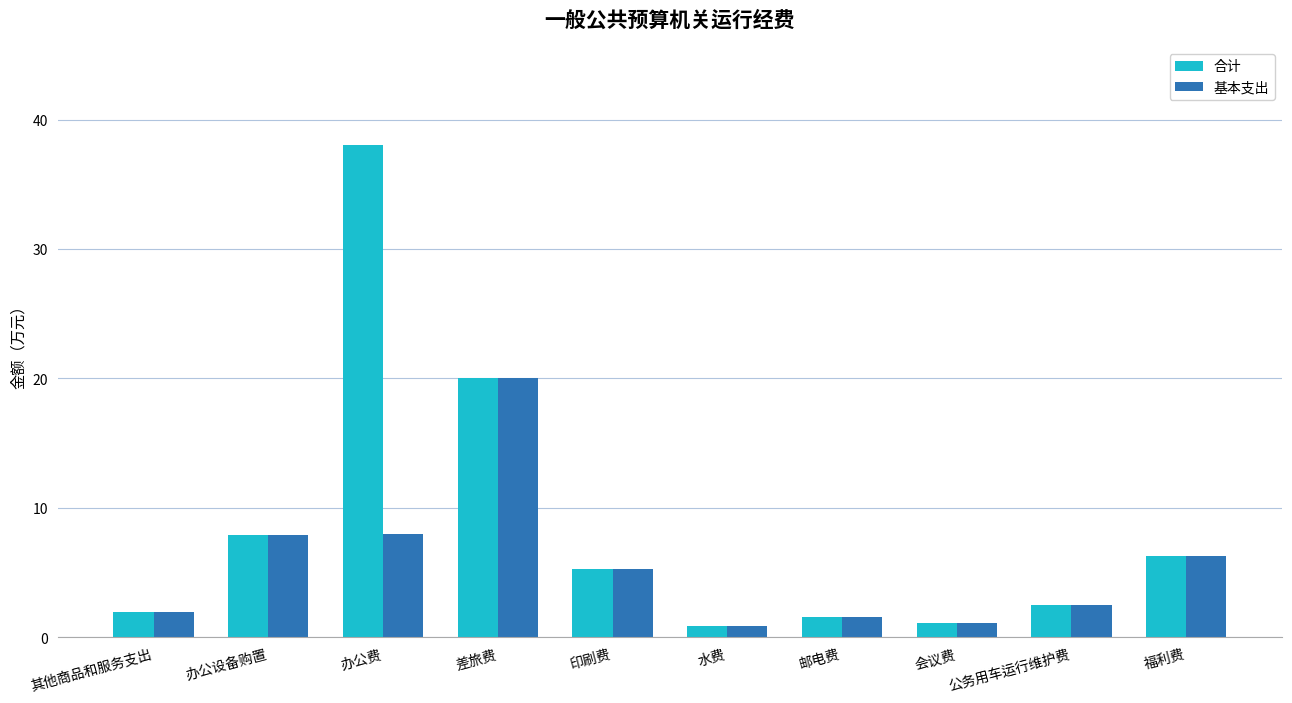

What is the difference between the 合计 values at 办公费 and 邮电费?

36.4